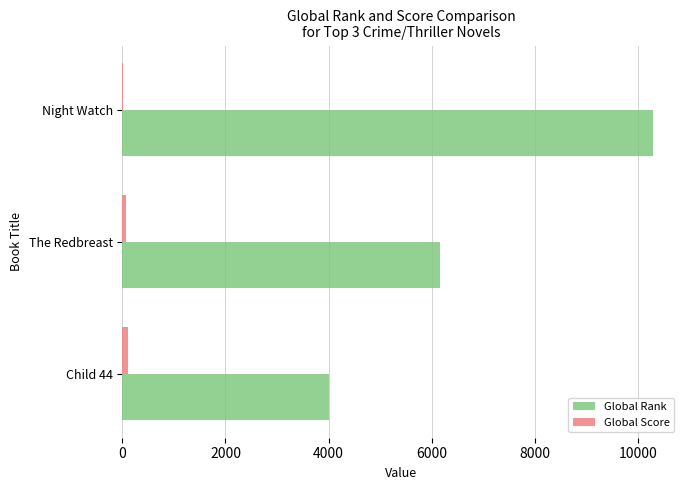

The value of Global Rank at Night Watch is 14071. True or false?

False